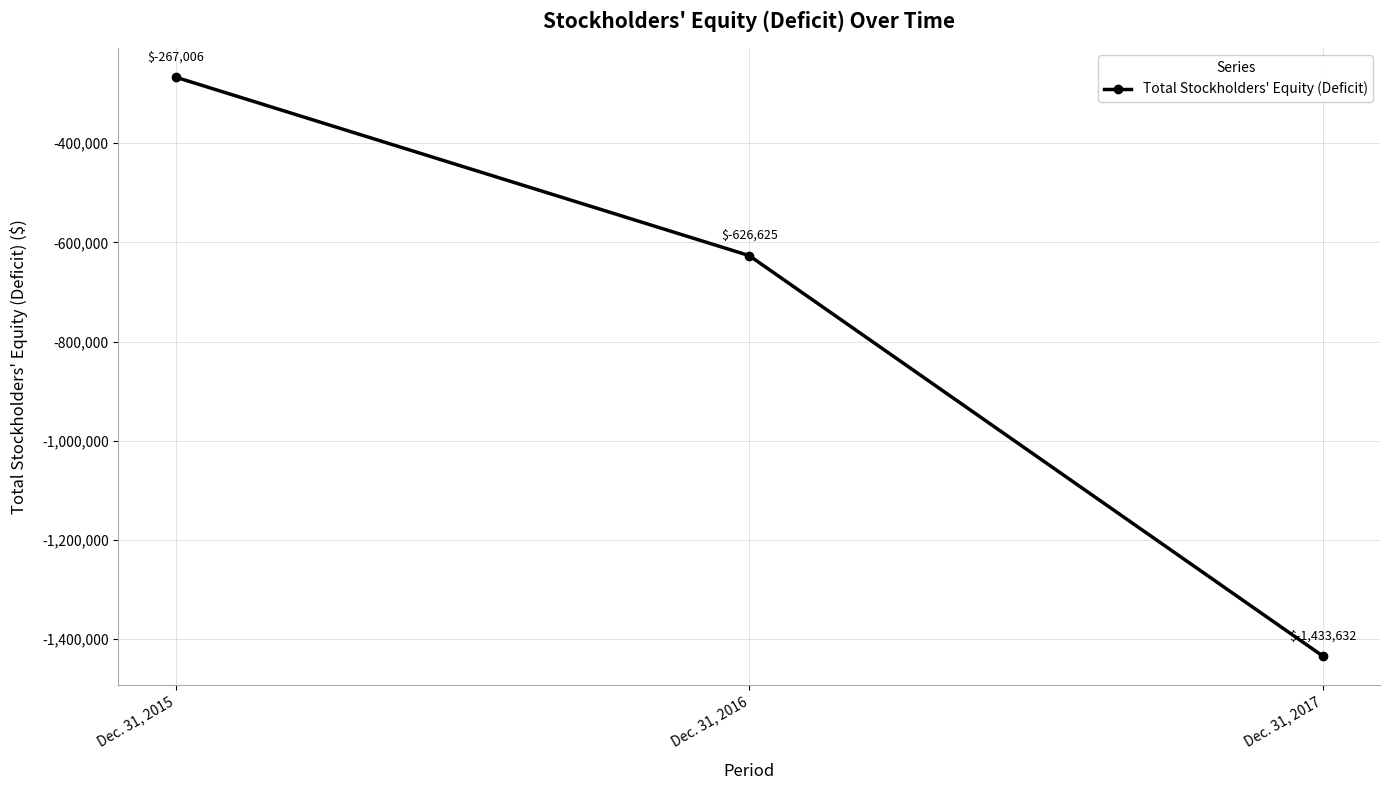

Reading left to right, list all the values displayed in this chart.

-267006	-626625	-1433632